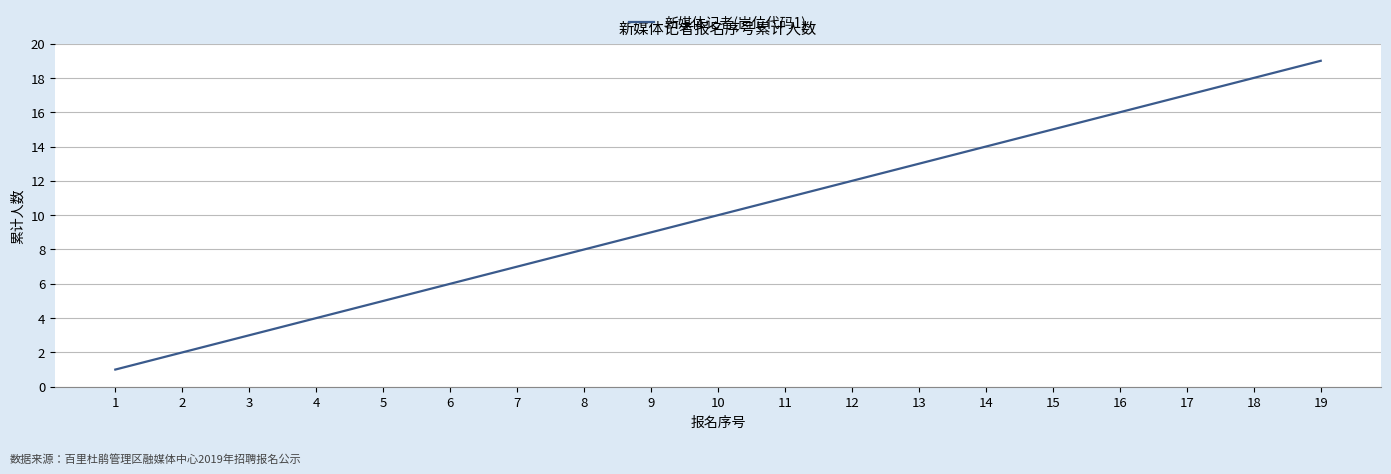

Read the value at 16.

16